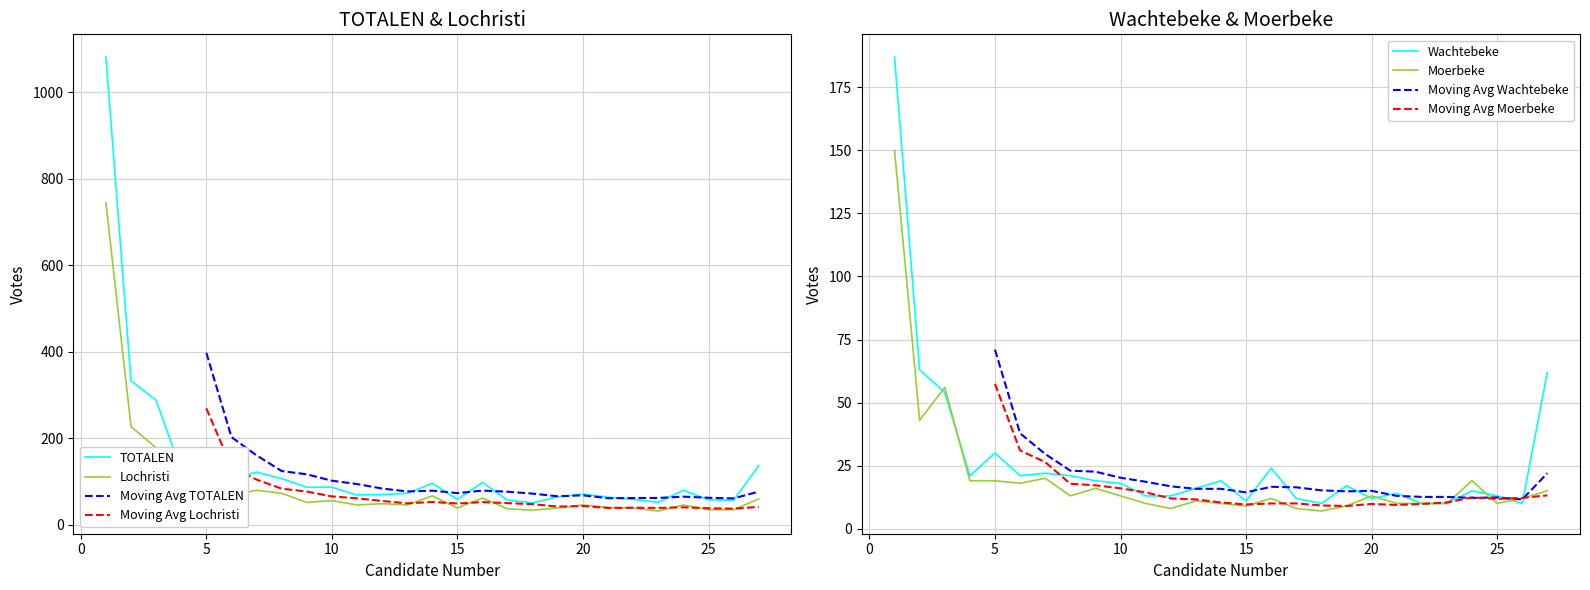

True or false: Lochristi has a value of 78 at 12.

False